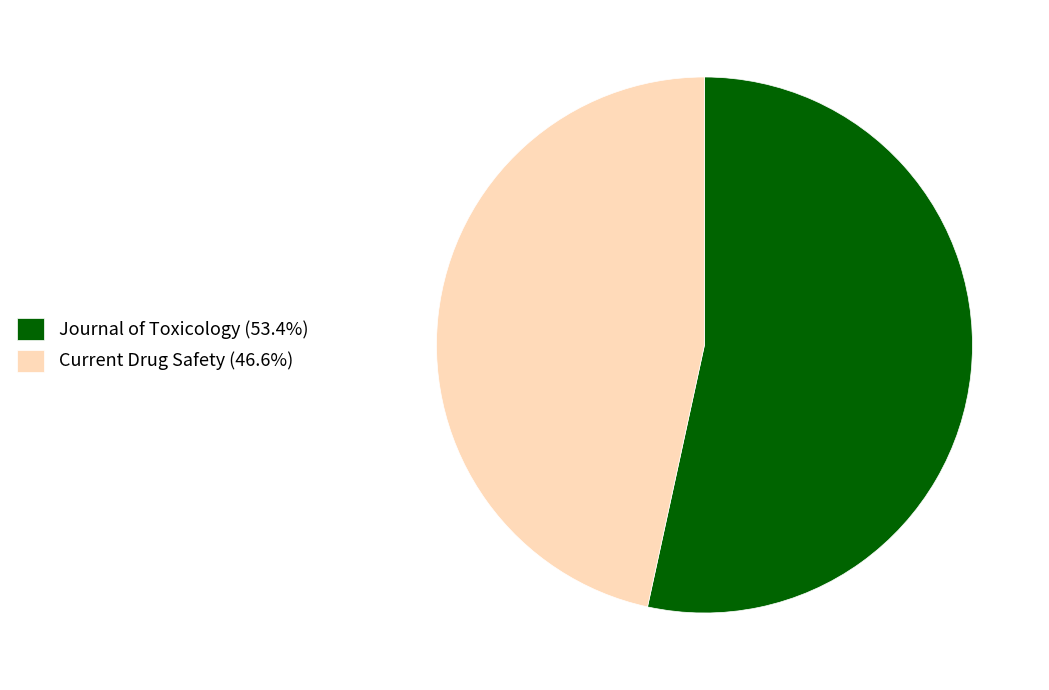

Does any single category account for the majority?

Yes